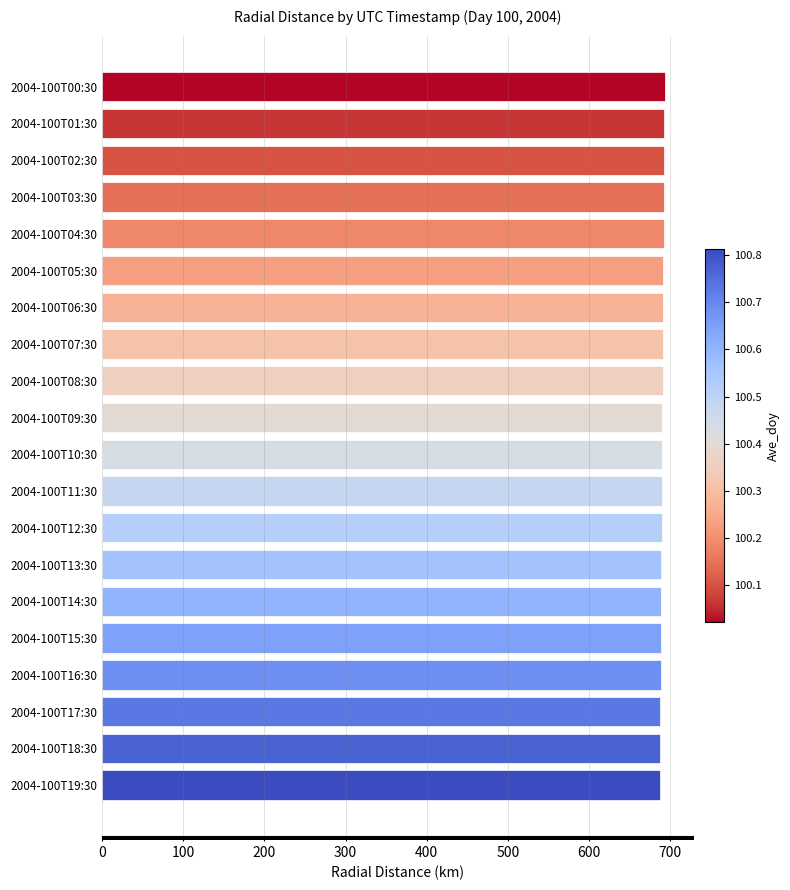

What is the ratio of the value at 2004-100T09:30 to the value at 2004-100T06:30?

1.0